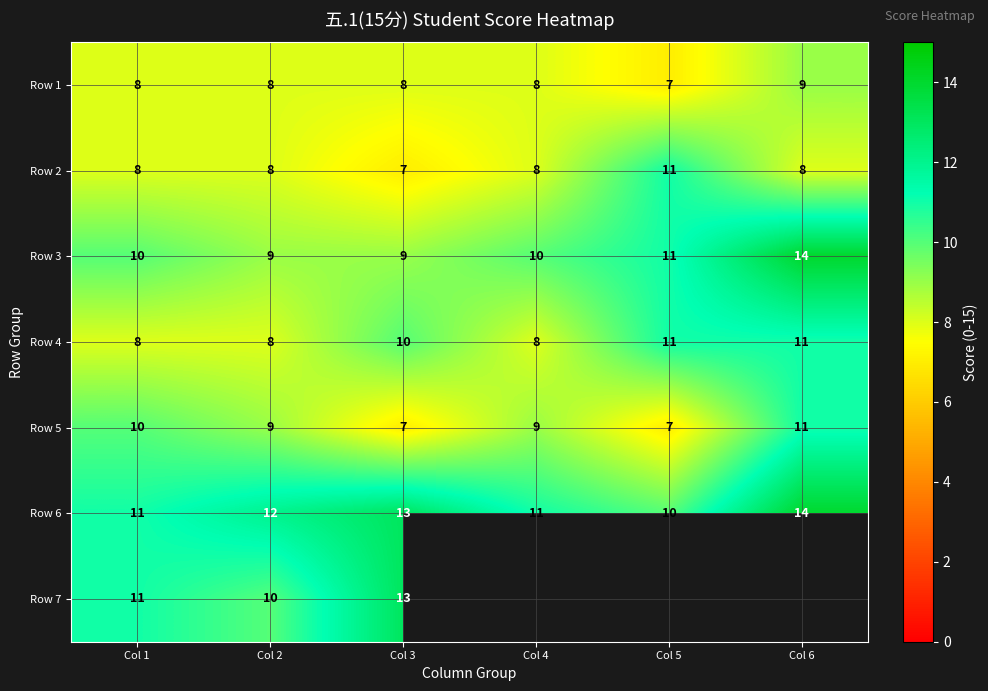

At which label is Row 3 closest to 11?

Col 5